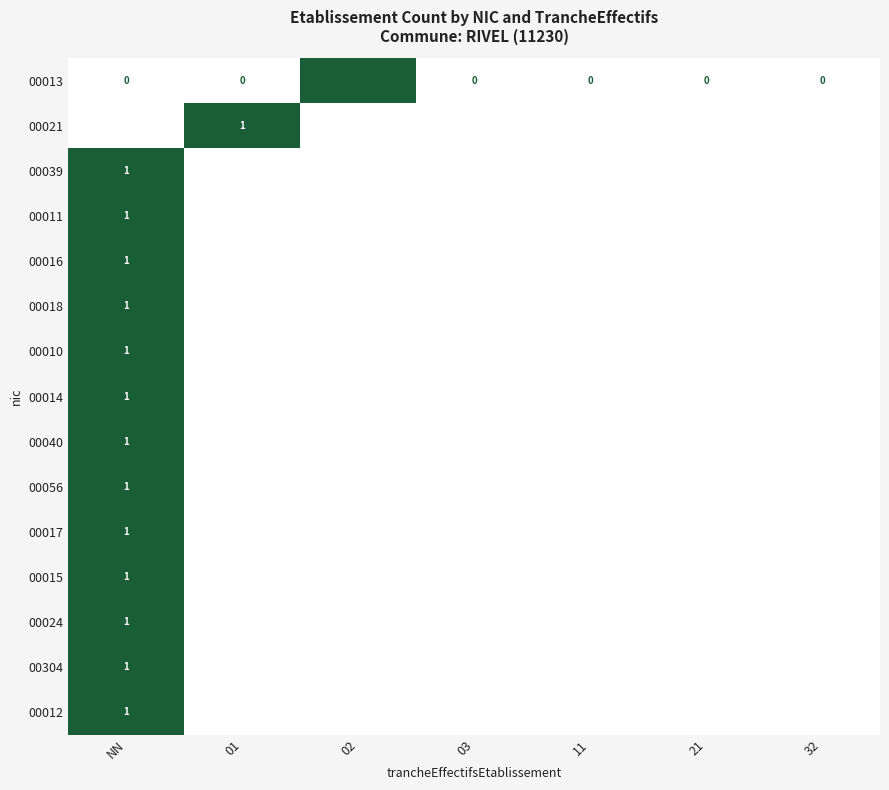

The 00024 series shows 0 at 03. True or false?

True